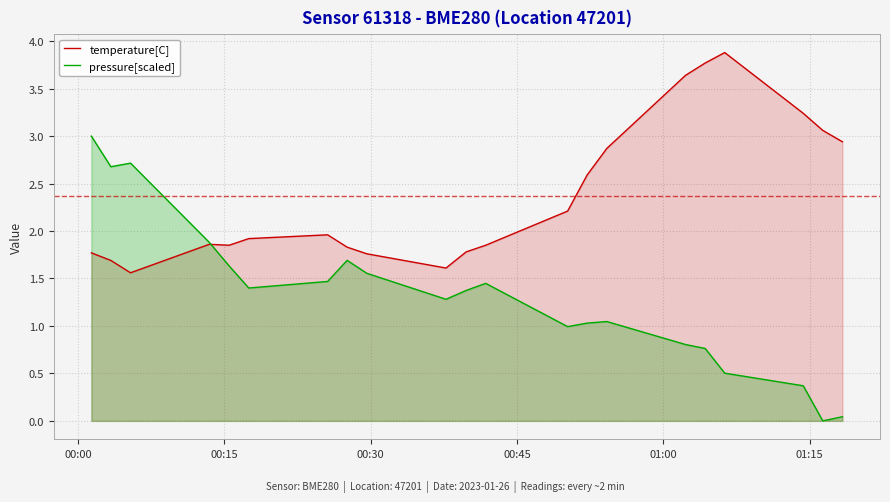

What is the difference between the second highest and minimum values in the temperature[C] series?

2.2